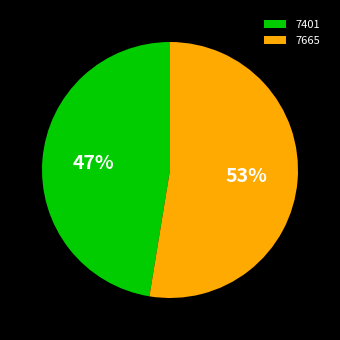

Rank the categories by value from lowest to highest.

7401, 7665